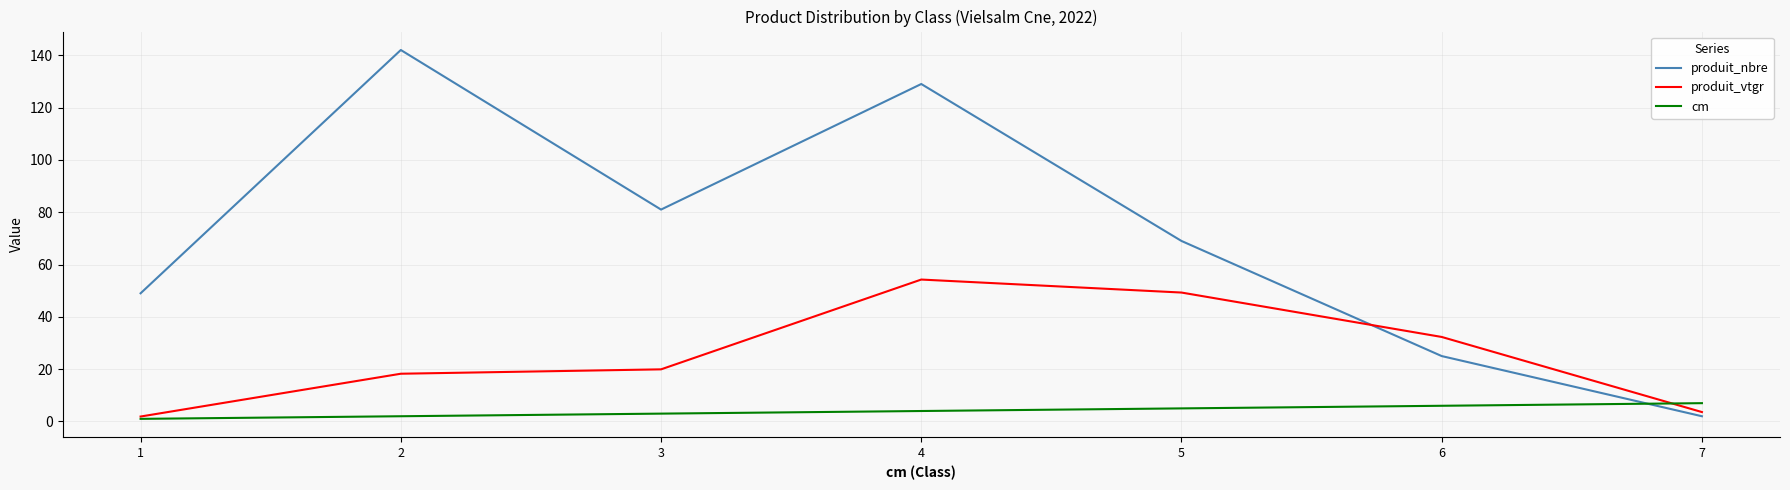

What is the spread (max minus min) of values at 4?

125.0